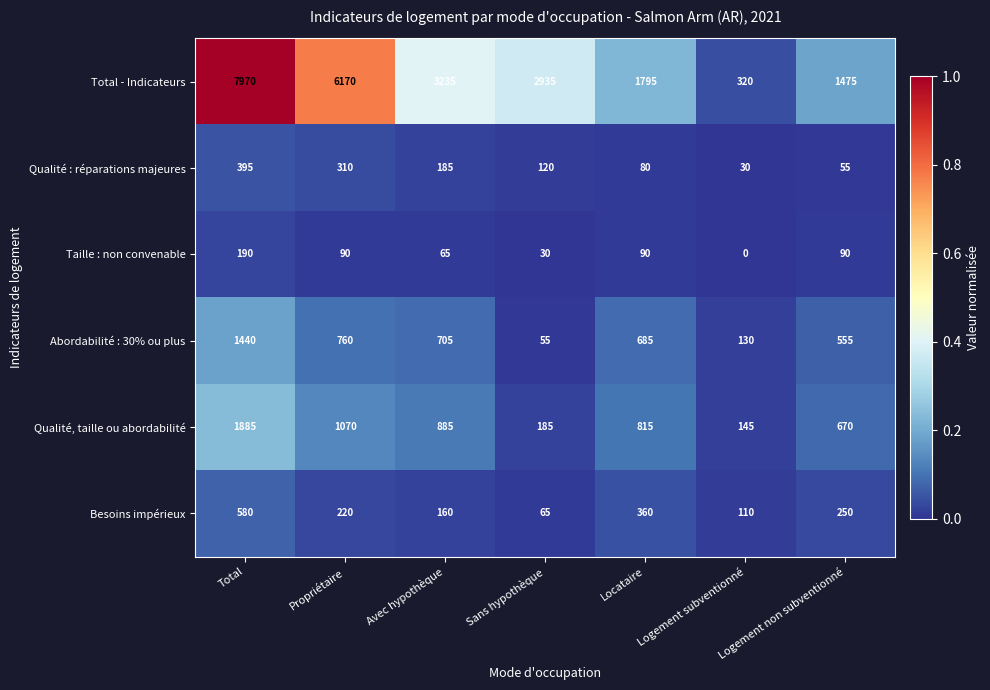

The Qualité, taille ou abordabilité series shows 670 at Logement non subventionné. True or false?

True